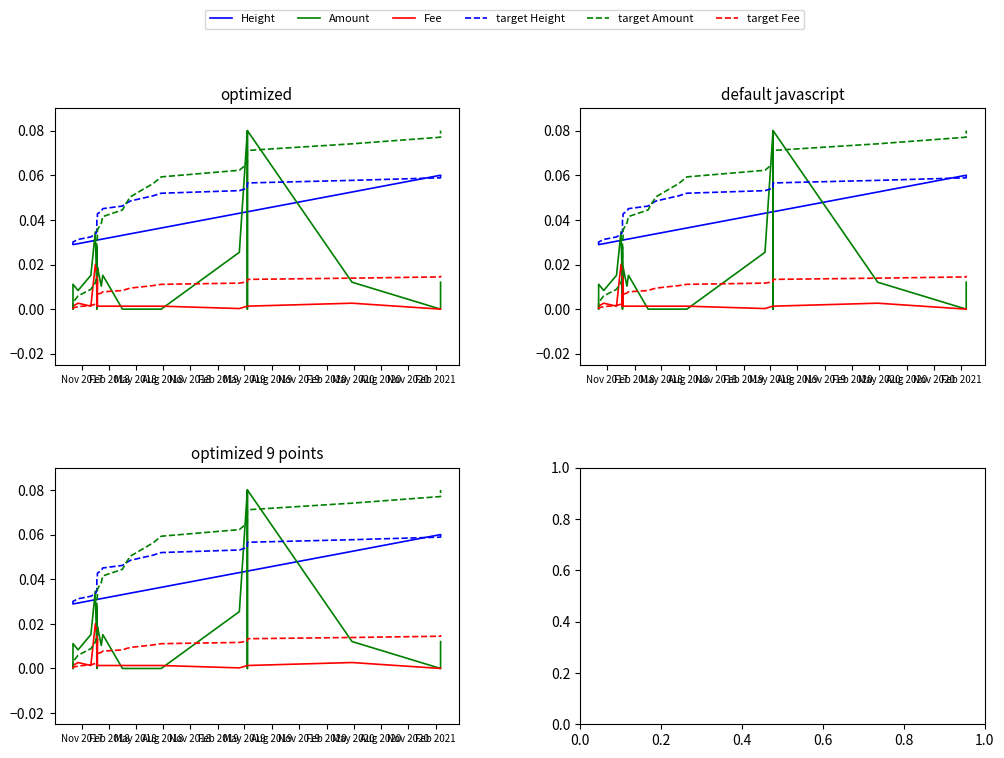

At how many categories does at least one series exceed 0?

28